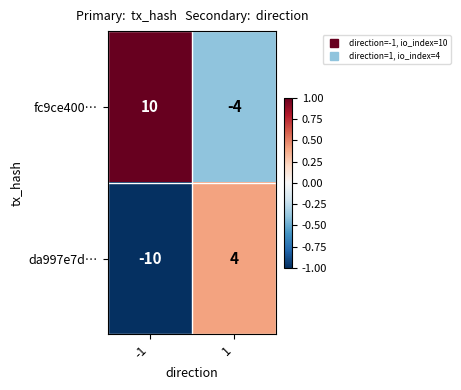

What value does the da997e7d… series have at 1, to the nearest 5?

5